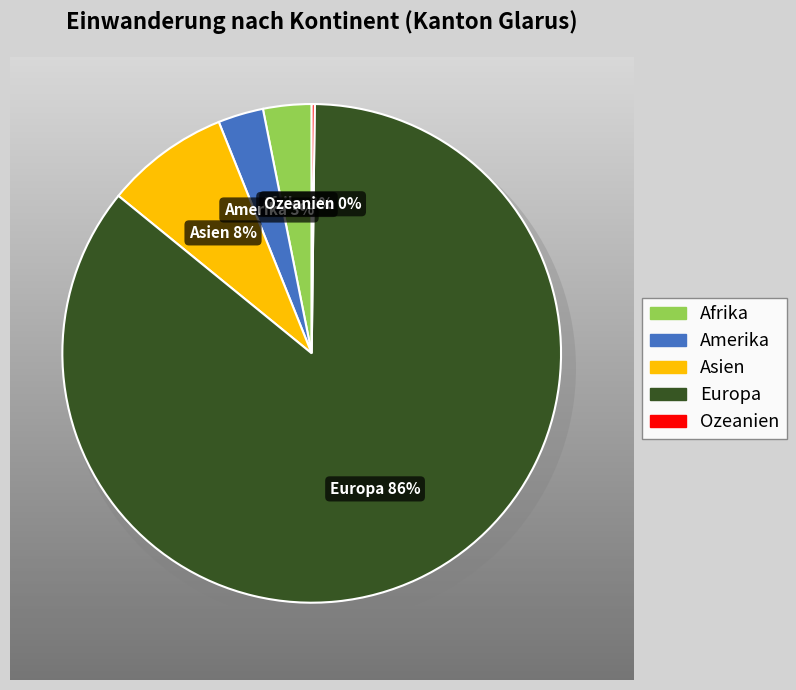

What is the smallest slice in the pie chart?

Ozeanien